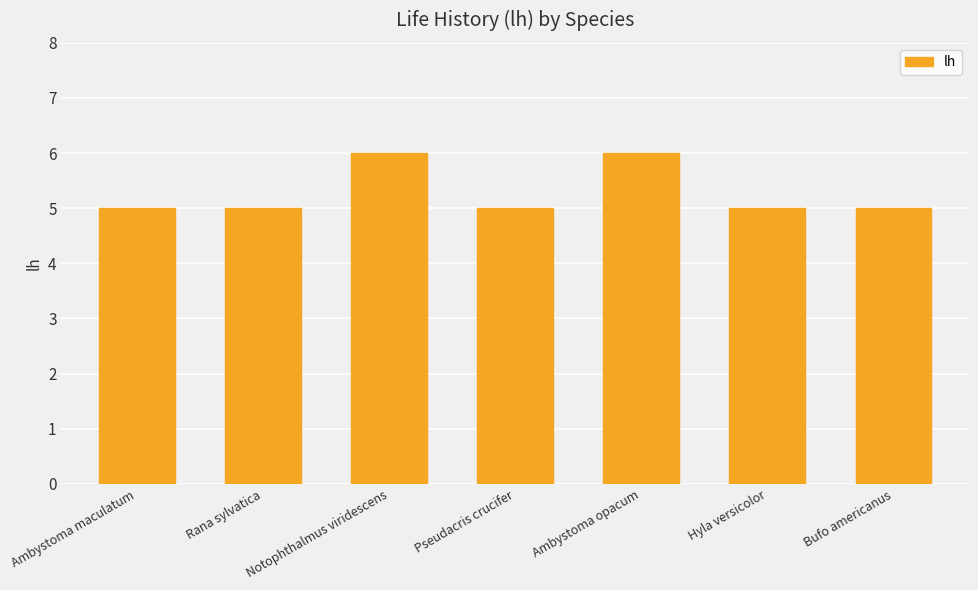

Approximately how many times larger is the value at Rana sylvatica compared to Pseudacris crucifer?

1.0